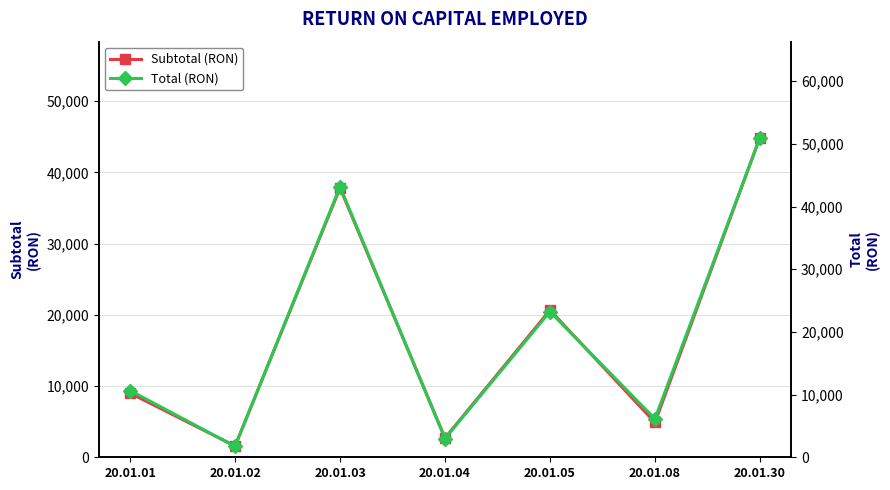

What is the minimum value shown in the chart?

1581.3